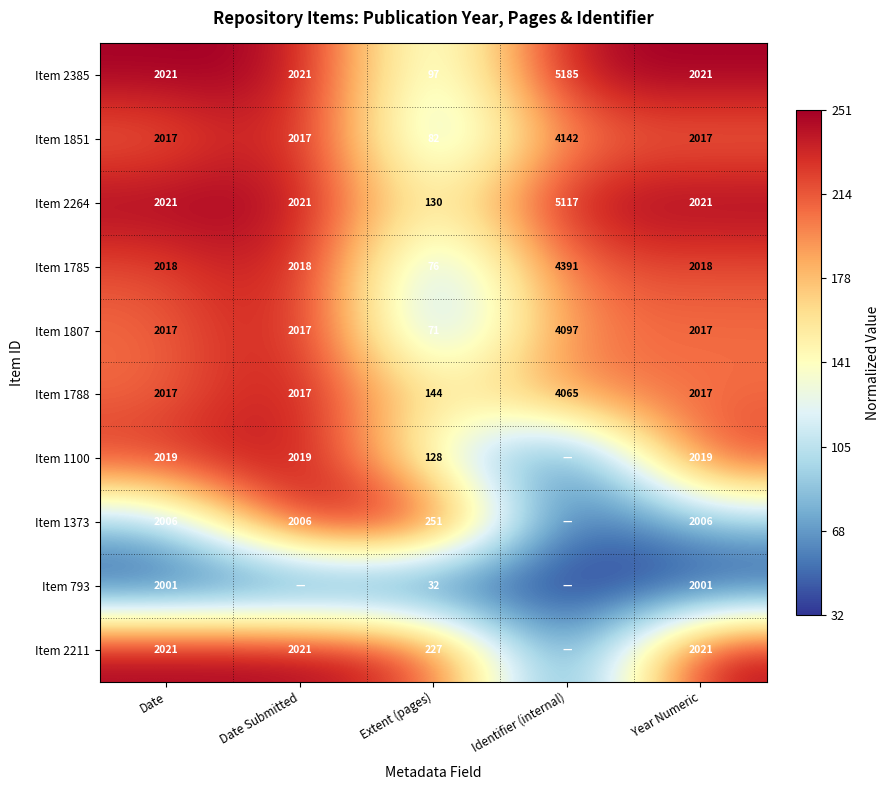

Which series changed the most between Date and Extent (pages)?

Item 793